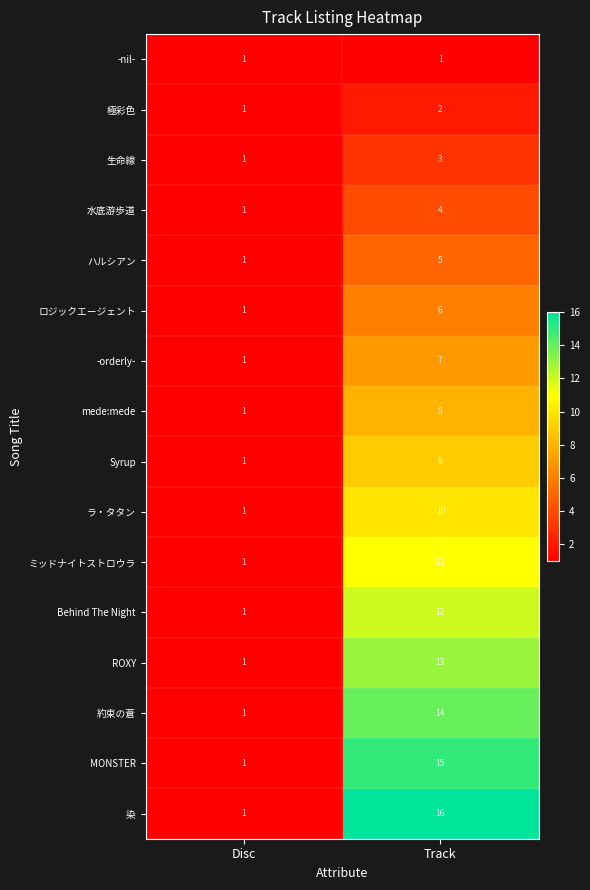

What is the average value of the ロジックエージェント series?

4